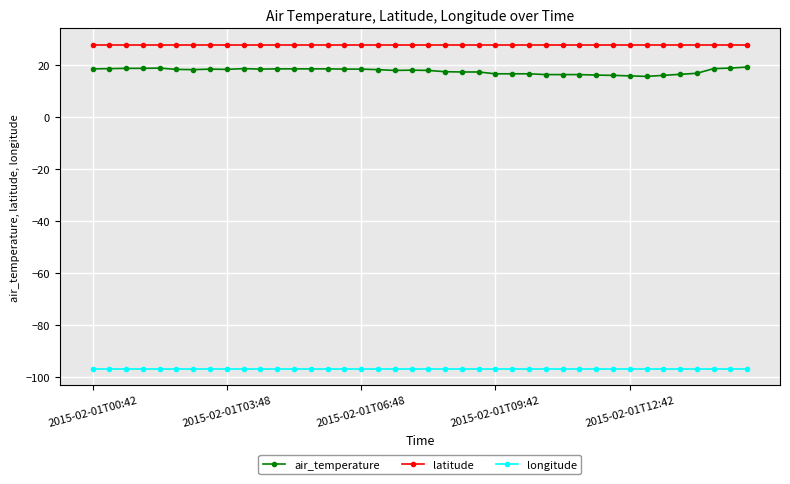

Rank the series by their maximum value, from lowest to highest.

longitude, air_temperature, latitude